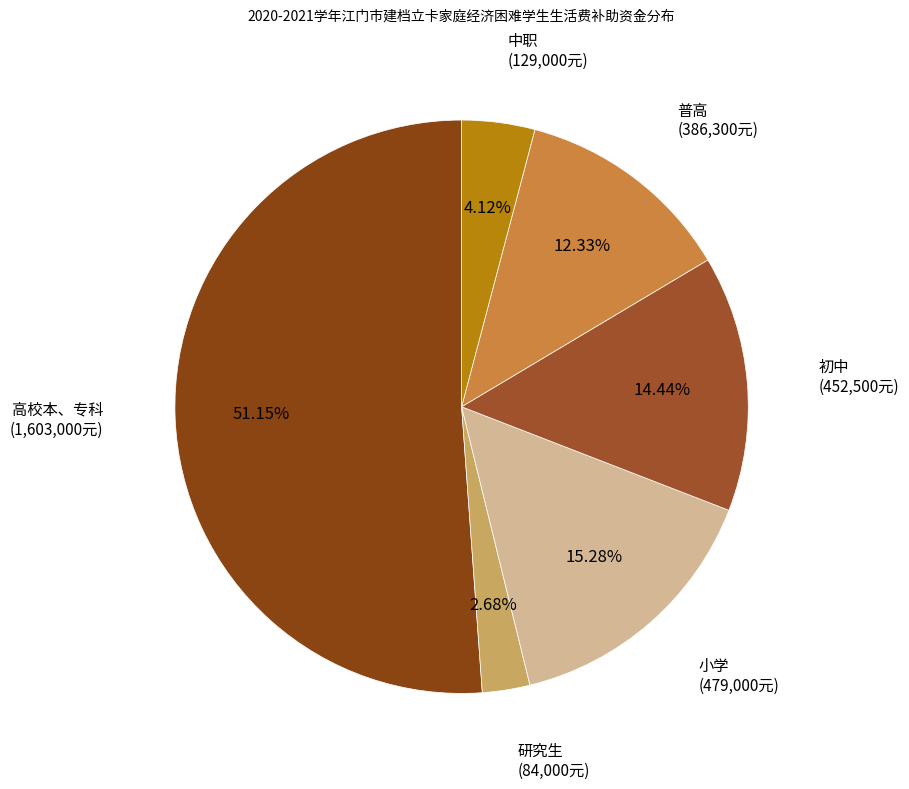

Count the number of slices in the pie.

6